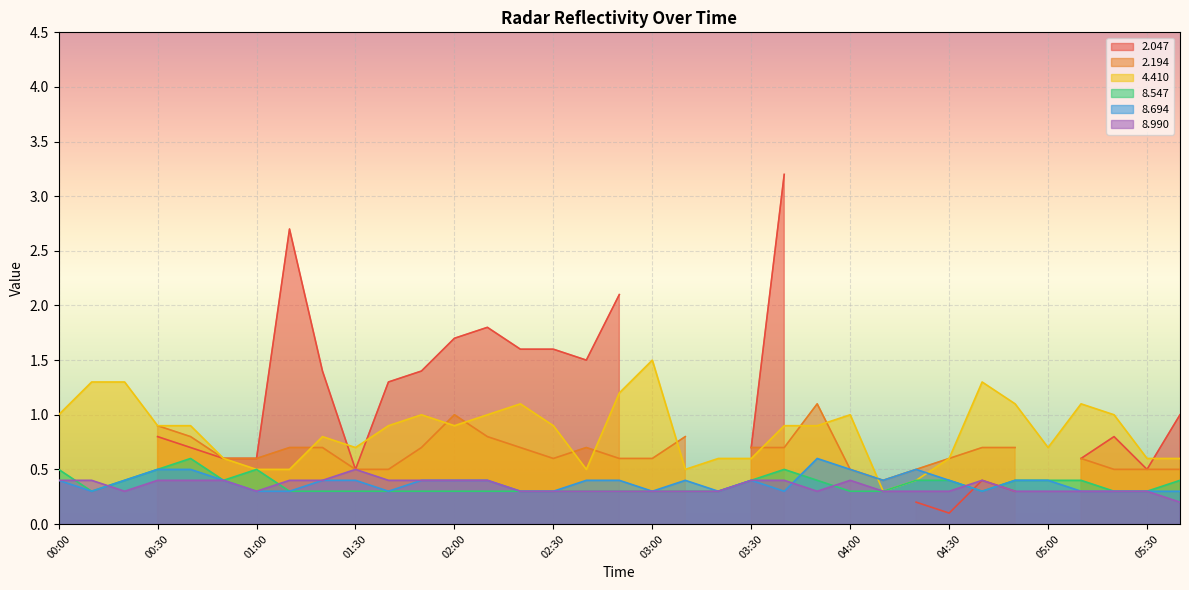

Is the value of 8.547 at 01:30 greater than the value of 8.990 at 02:00?

No